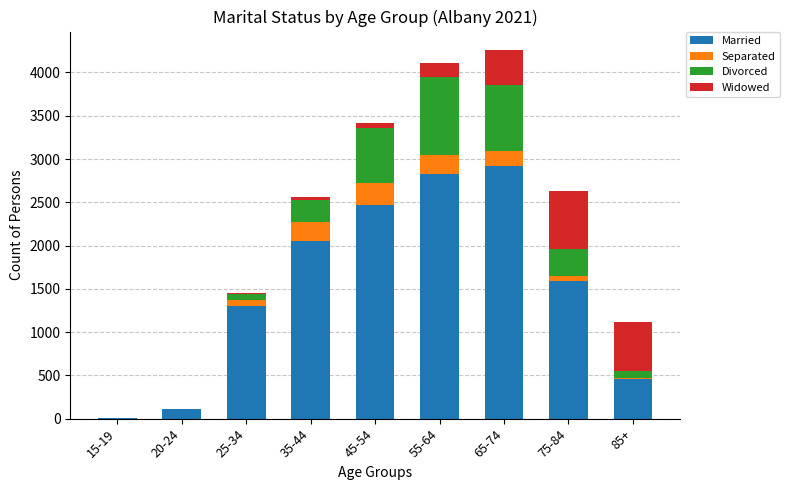

What is the maximum value for Married?

2923